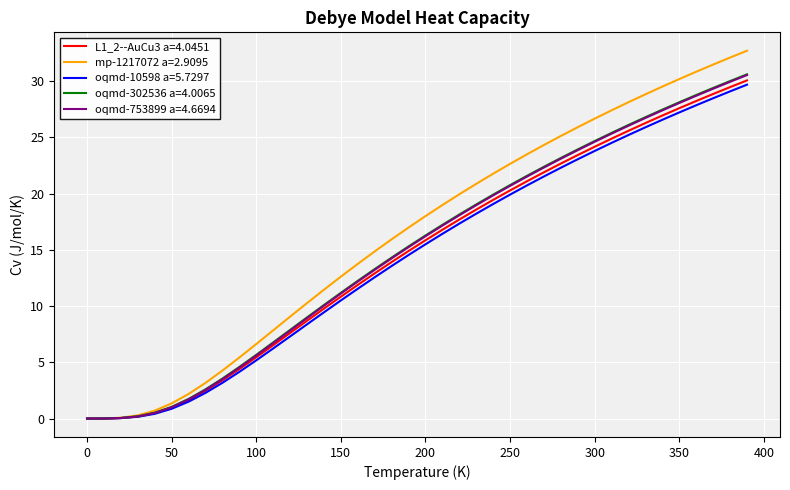

What is the maximum value shown in the chart?

32.7